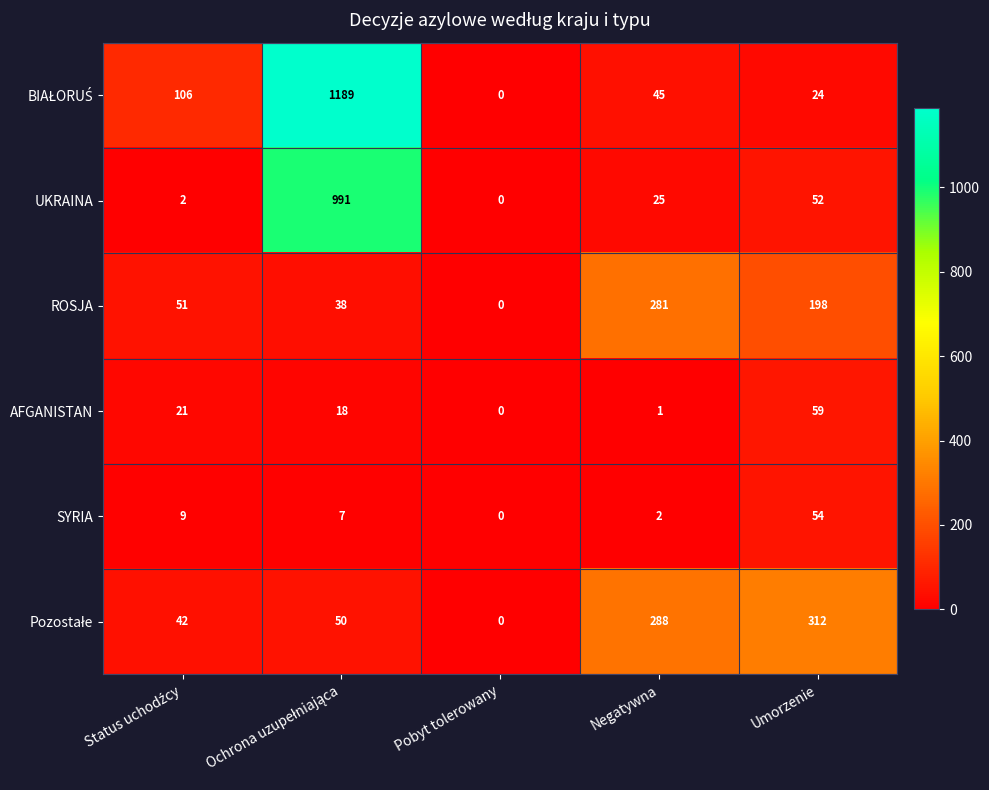

What is the difference between the second highest and minimum values in the UKRAINA series?

52